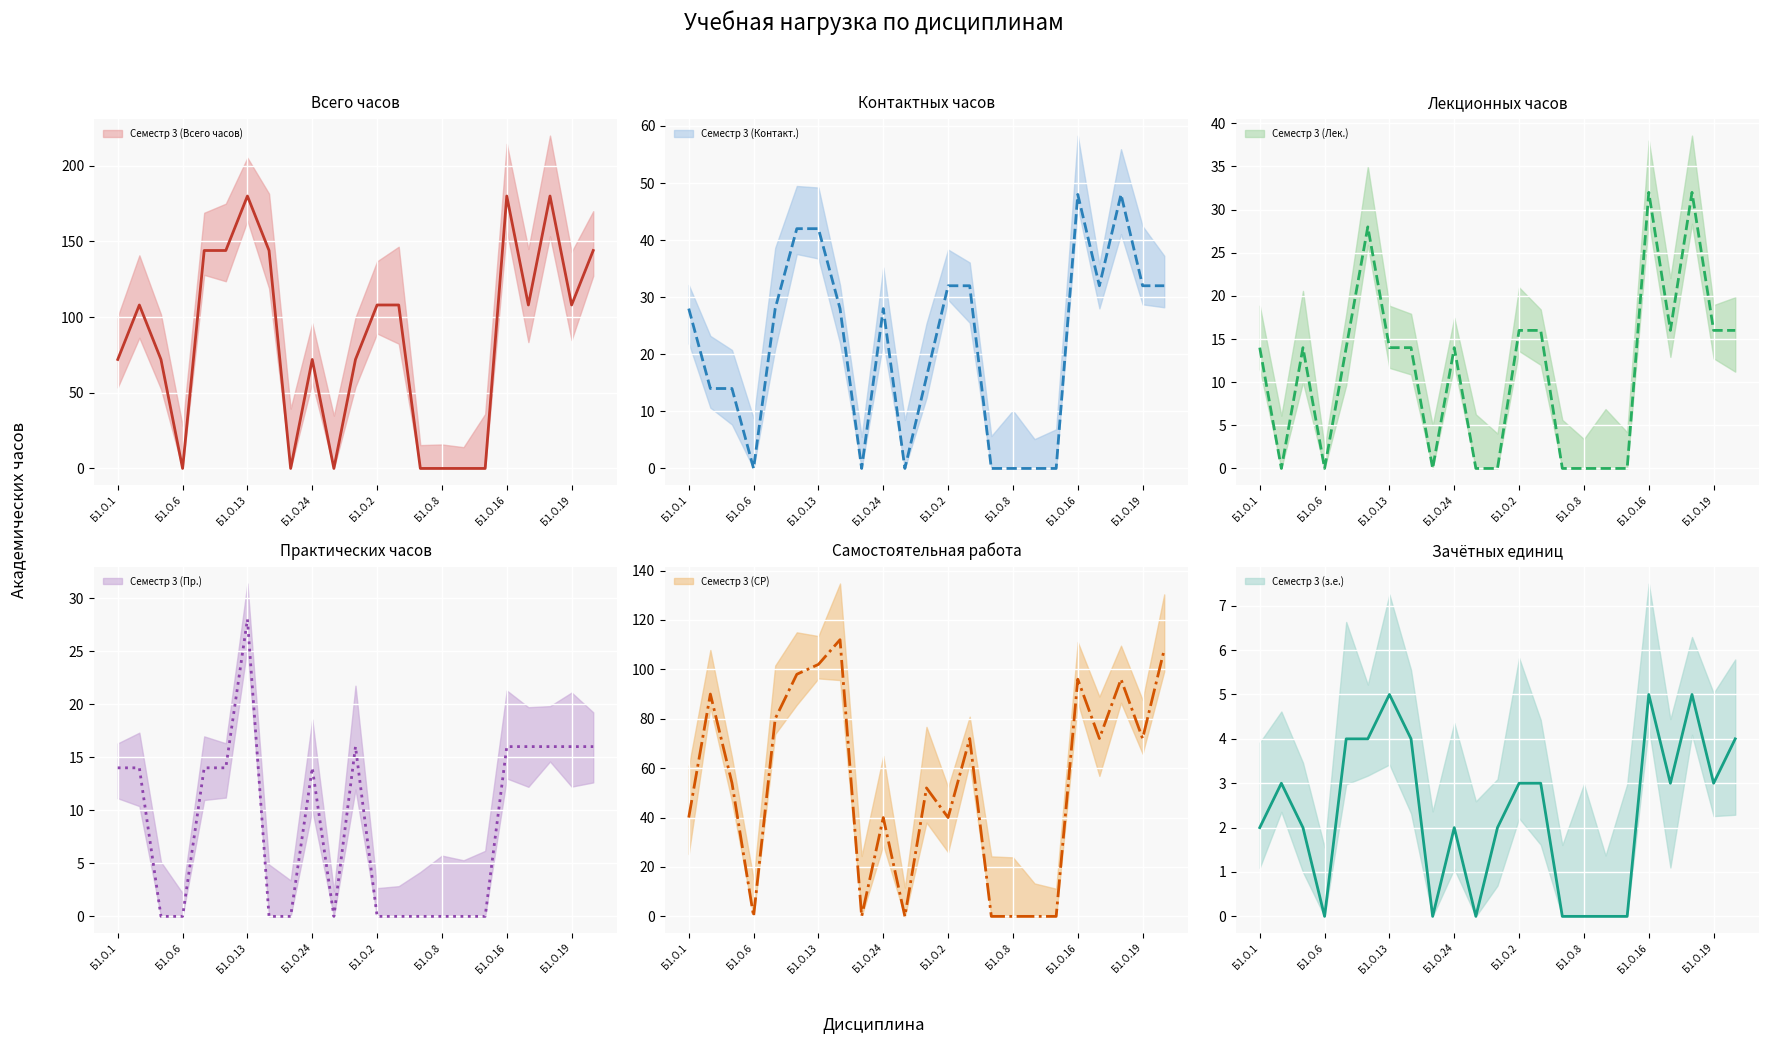

Between Б1.О.6 and Б1.О.9, which is larger?

Б1.О.6